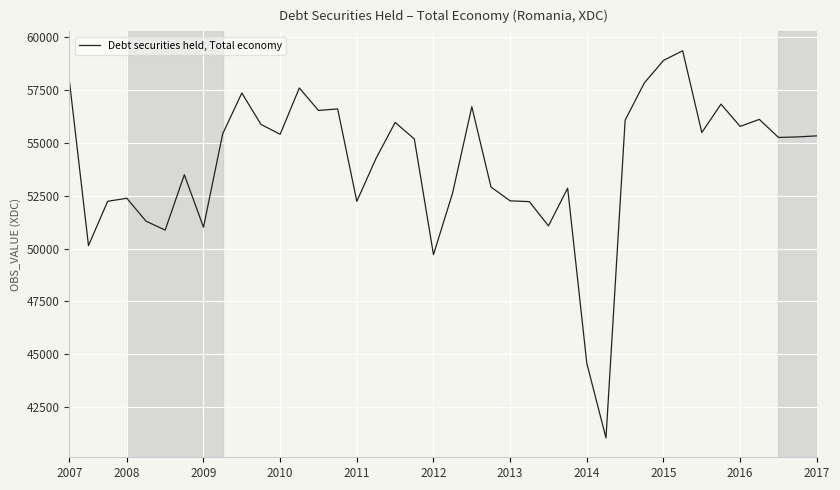

What is the smallest value displayed?

41044.5